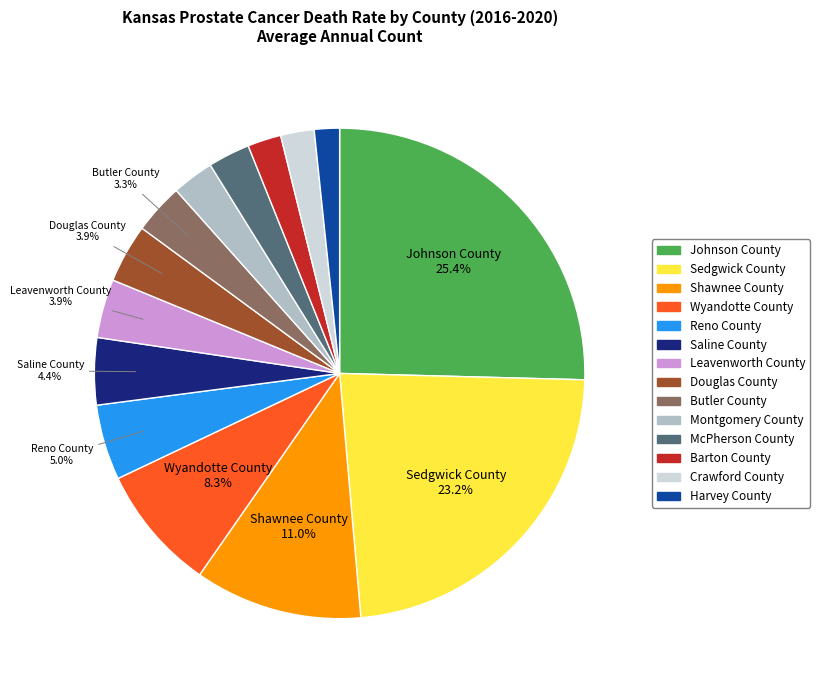

How many slices are in this pie chart?

14